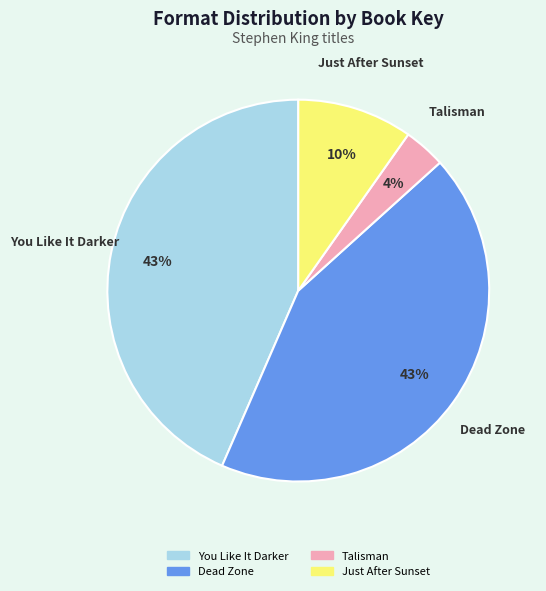

To the nearest percent, what percentage of the pie is Dead Zone?

43%